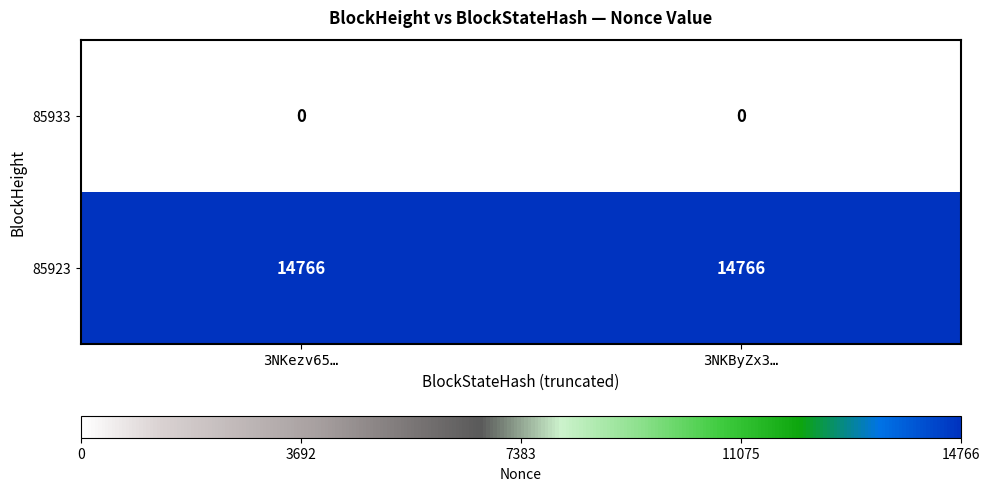

What is the sum of all 85923 values?

29532